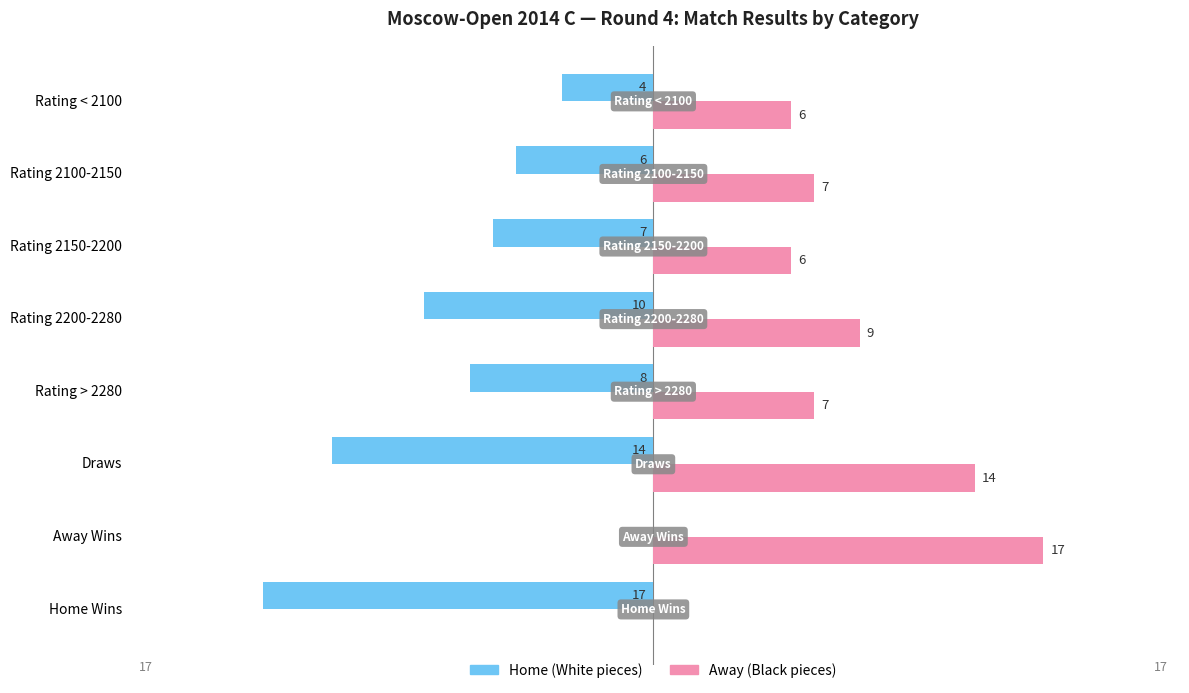

Which label corresponds to the largest value in the chart?

Away Wins